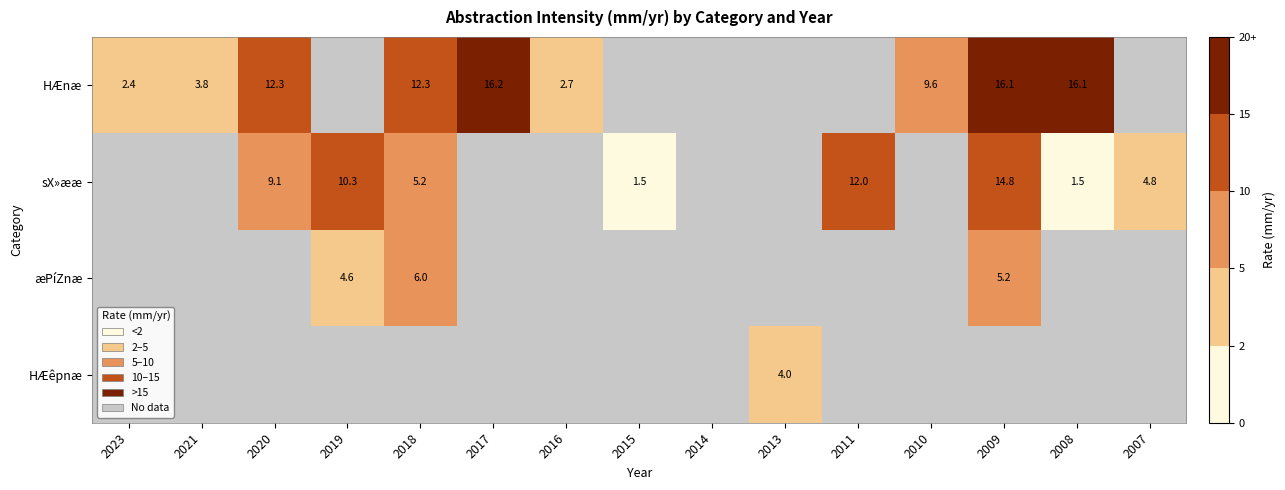

At how many categories does at least one series exceed 14?

3